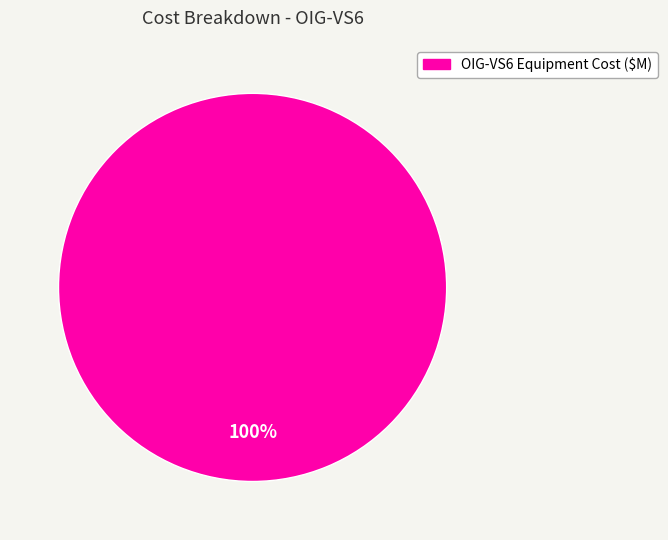

Is there a majority slice in this chart?

Yes